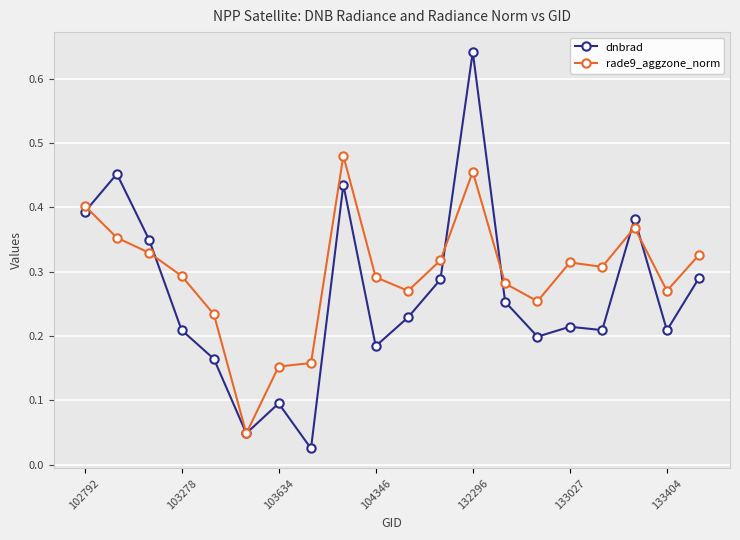

List the series in order of their overall mean, highest first.

rade9_aggzone_norm, dnbrad